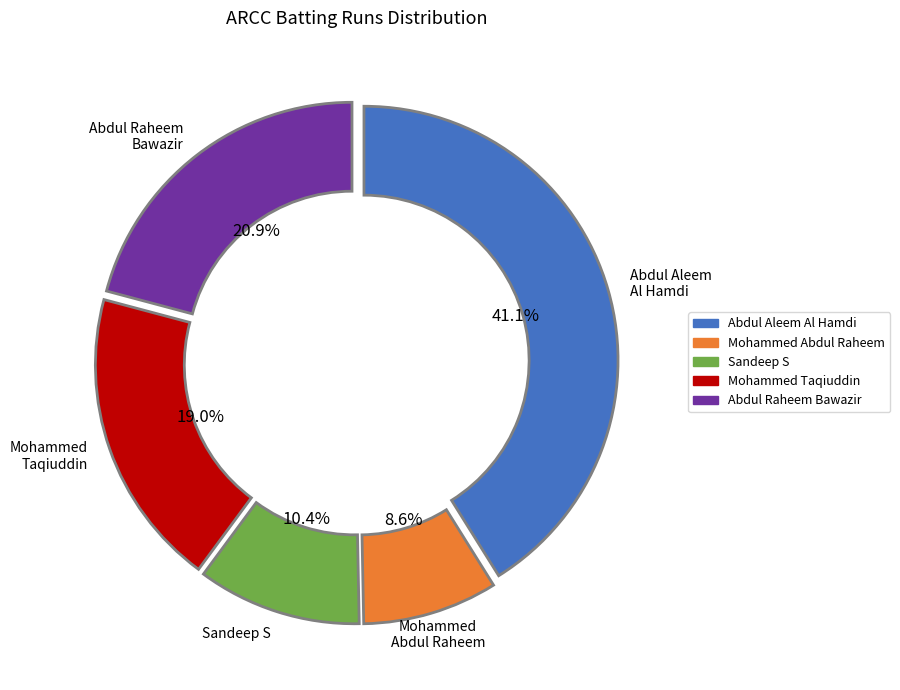

Do Abdul Aleem Al Hamdi and Abdul Raheem Bawazir together represent more than half of the pie?

Yes